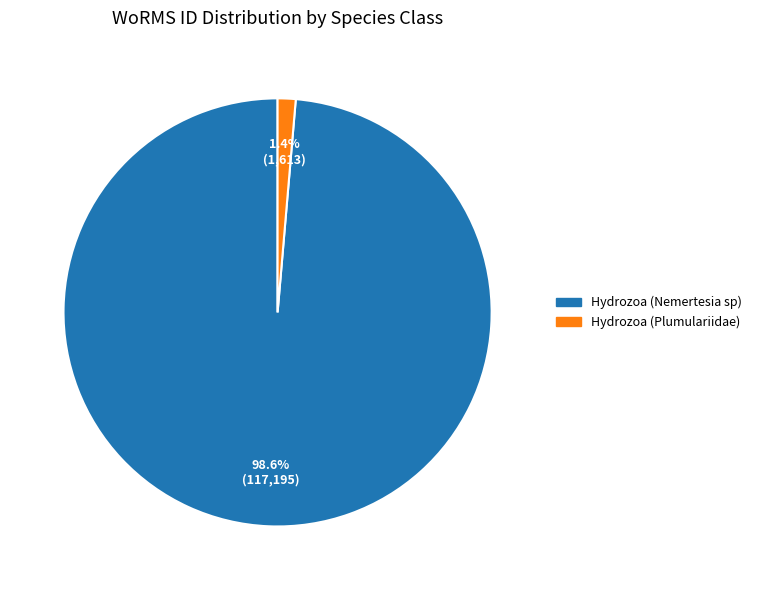

What percentage is the Hydrozoa (Plumulariidae) slice, to the nearest percent?

1%